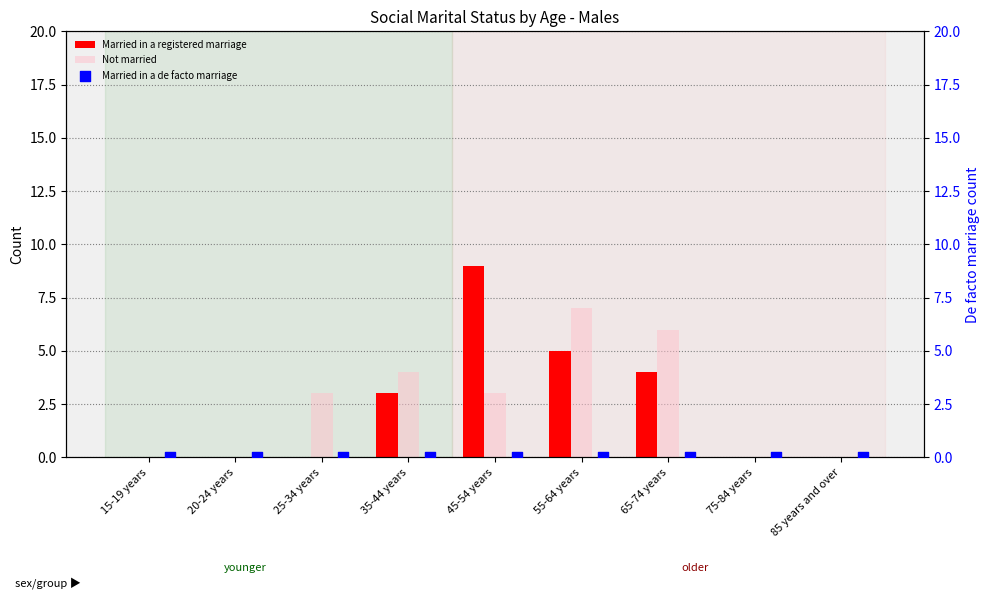

Which series contains the highest Y value?

Married in a registered marriage